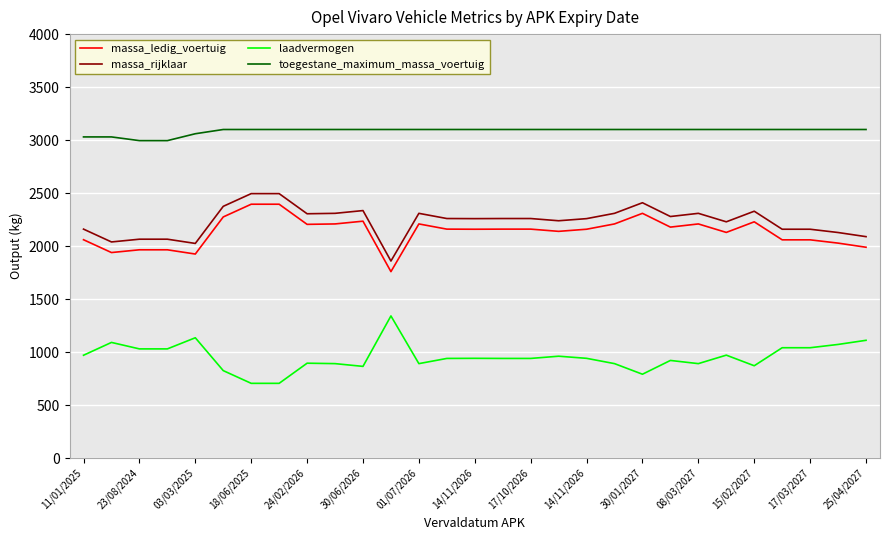

Which series has the largest total across all categories?

toegestane_maximum_massa_voertuig